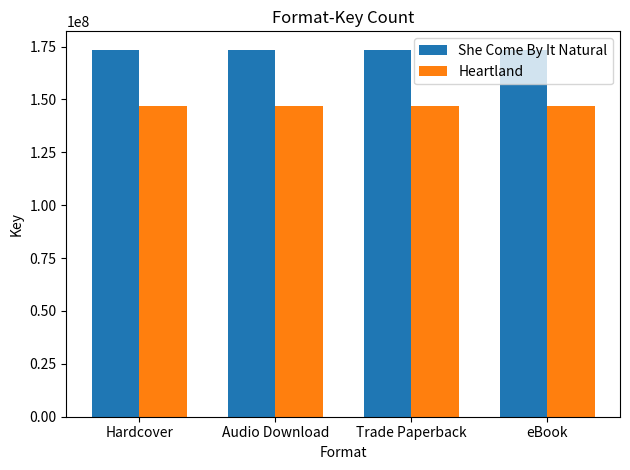

What are all the series names shown in the legend?

She Come By It Natural, Heartland